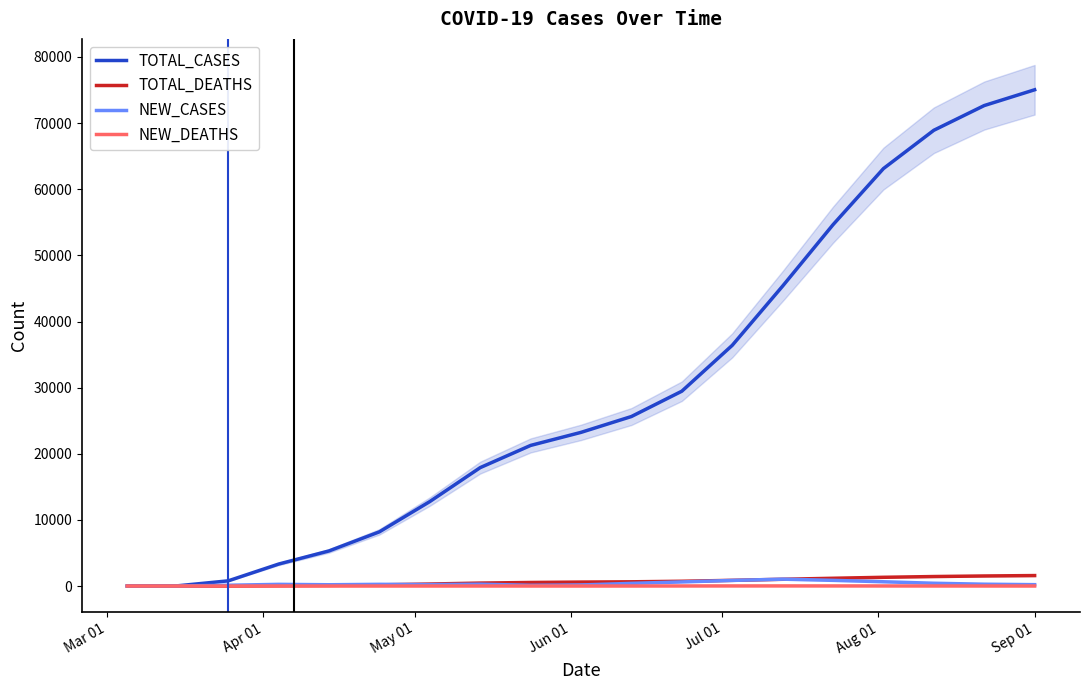

What is the label of the 6th point from the left?

Aug 01